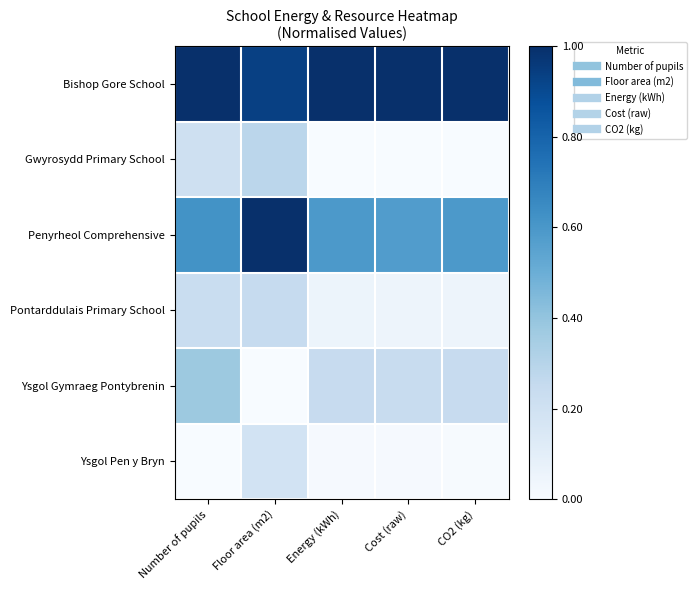

At which category is the sum across all series the highest?

Floor area (m2)